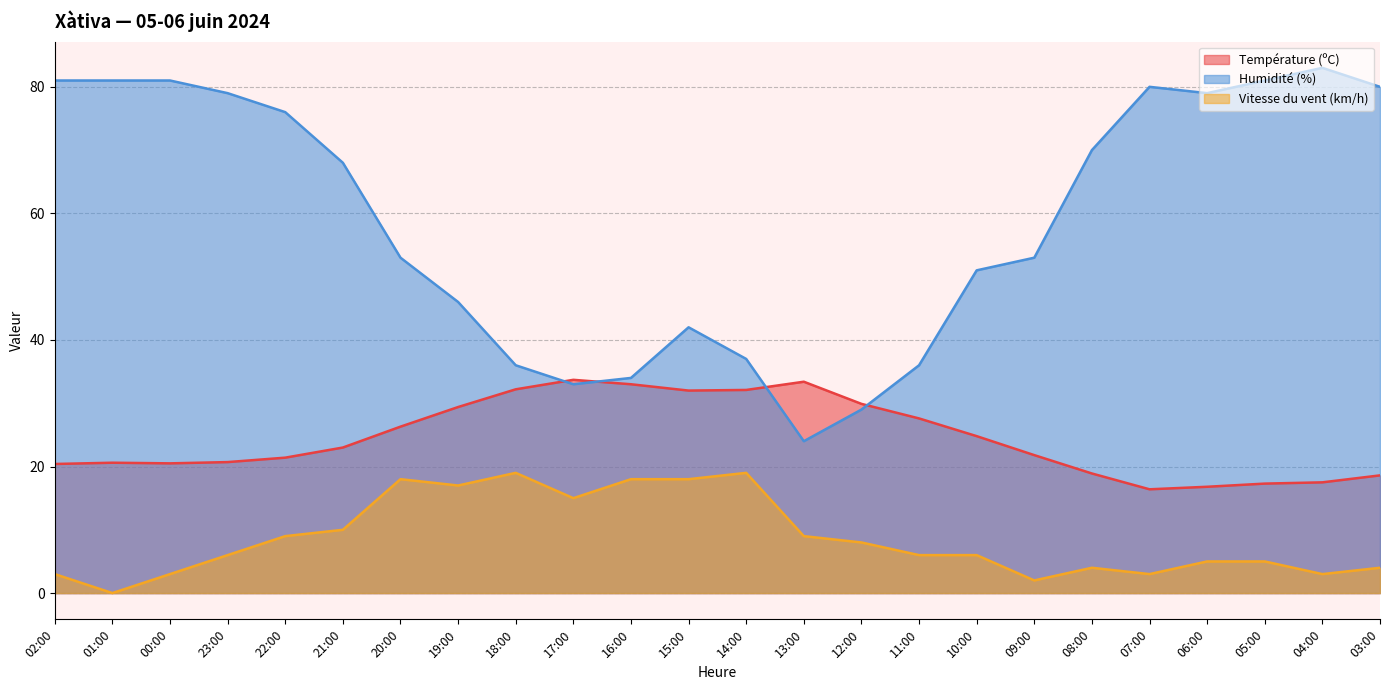

What are all the series names shown in the legend?

Température (ºC), Humidité (%), Vitesse du vent (km/h)